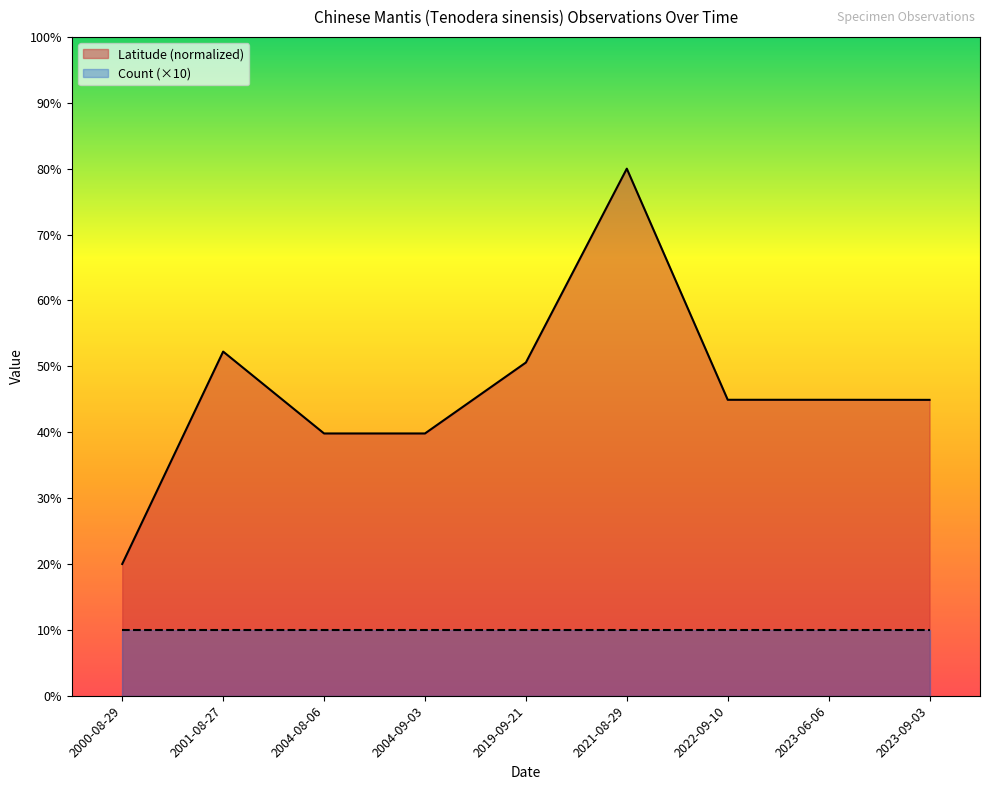

What is the value of the 2nd point from the left?

52.2